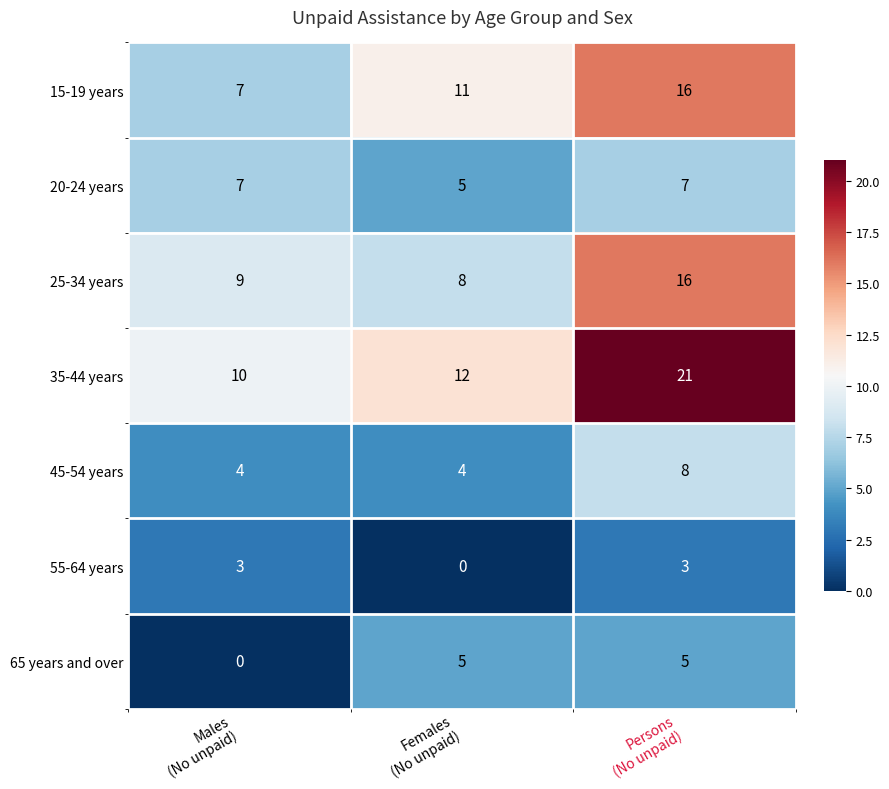

What is the average value of the 35-44 years series?

14